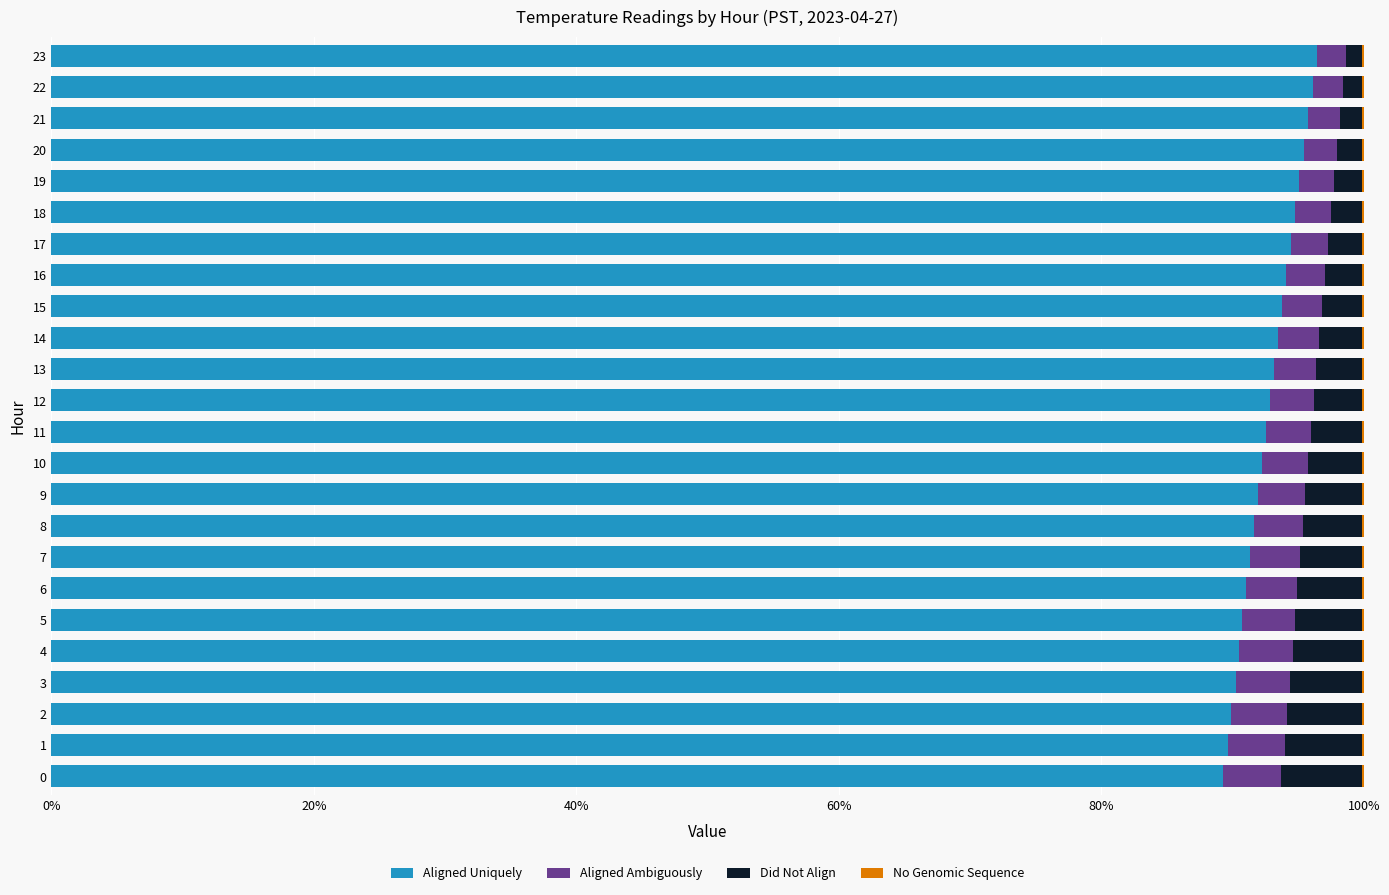

What is the maximum value for Aligned Uniquely?

96.5